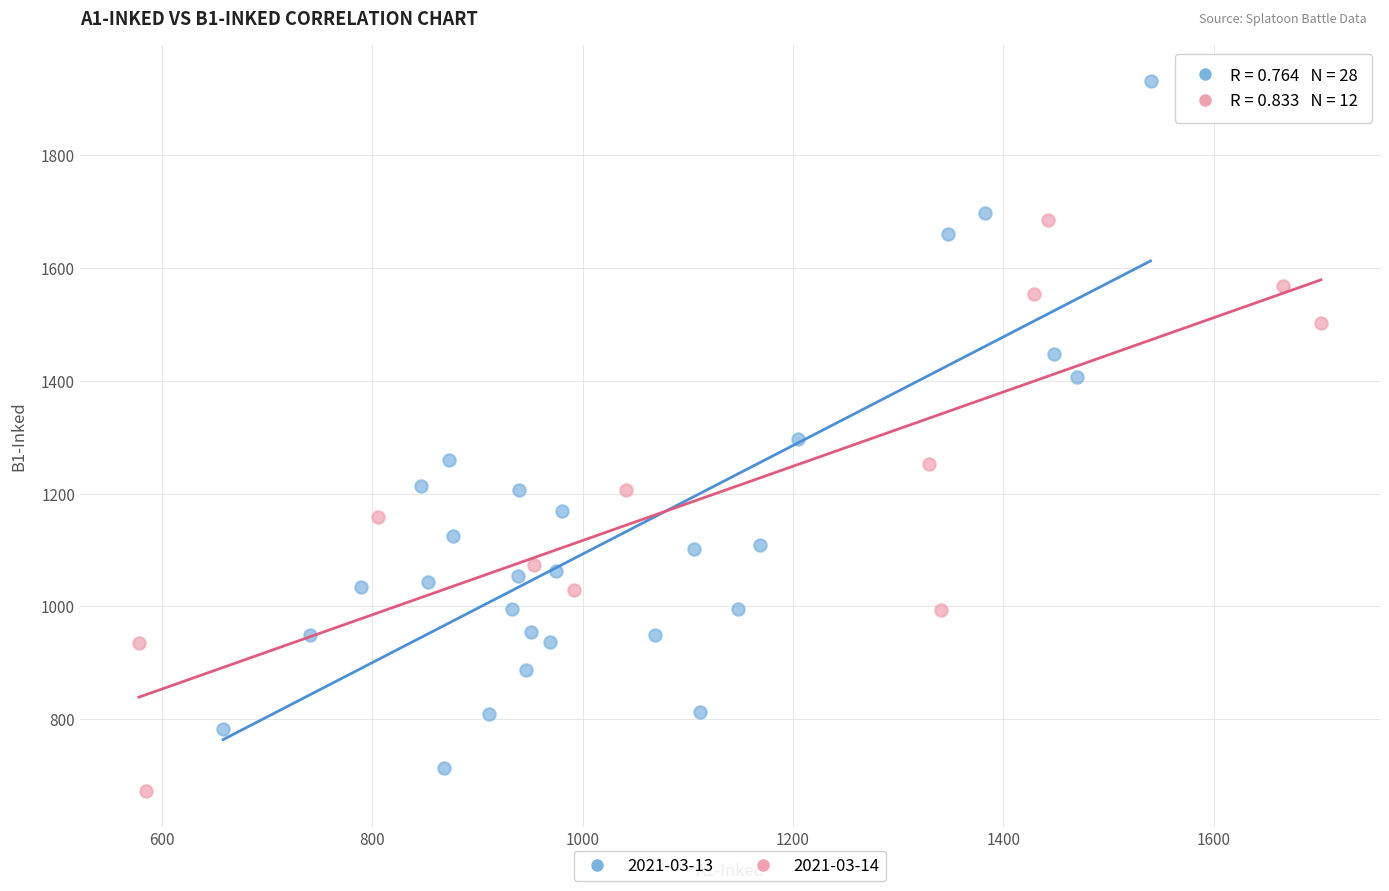

Which series has the widest spread of Y values?

2021-03-13